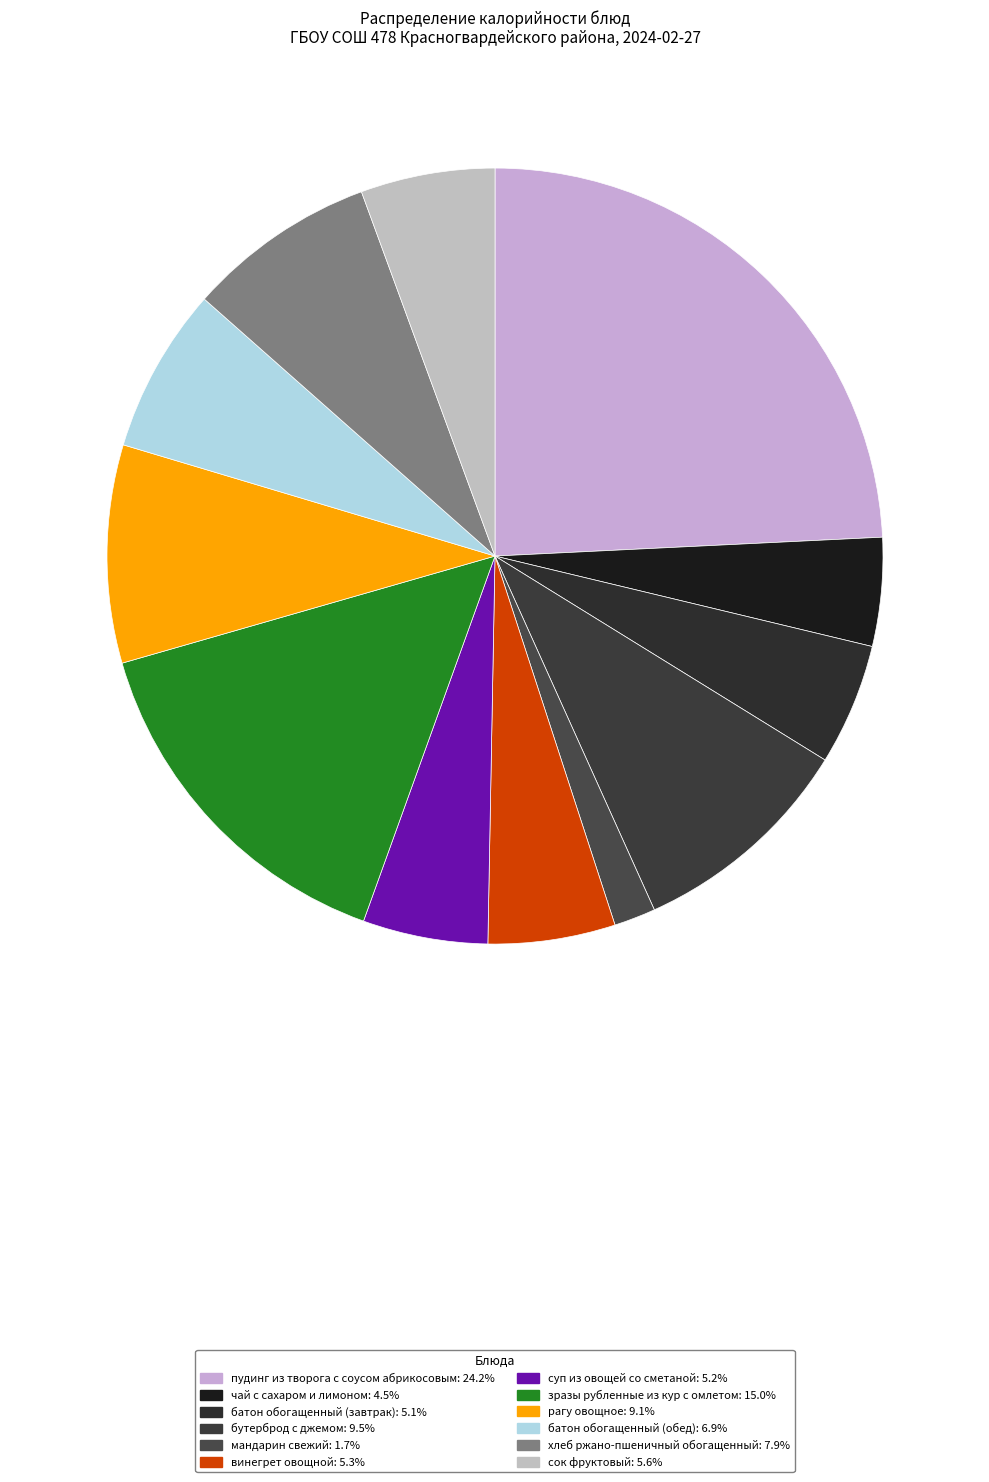

The батон обогащенный (завтрак) slice represents 5% of the pie. True or false?

True